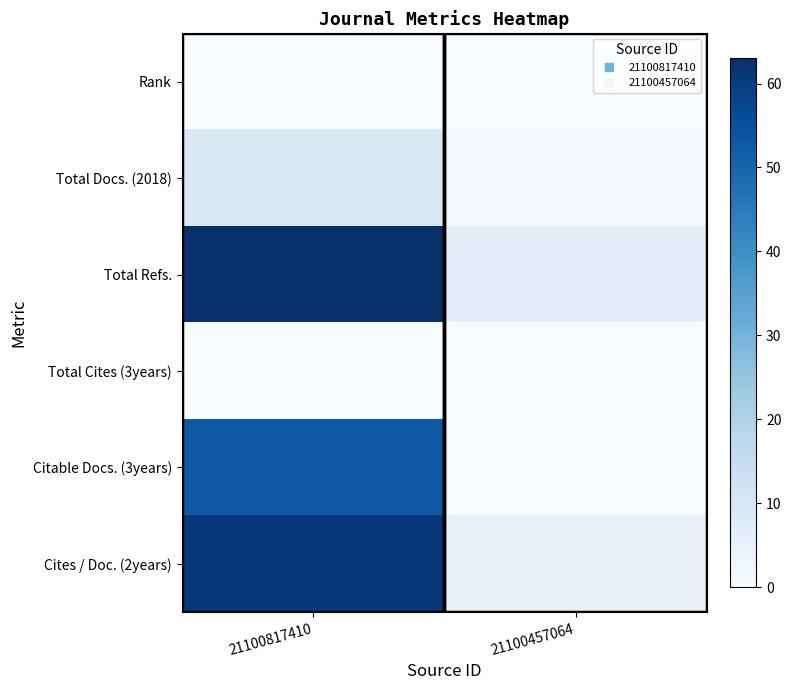

Reading right to left, transcribe all the data shown in this chart.

Rank: 21100457064=0	21100817410=0
Total Docs. (2018): 21100457064=1	21100817410=9
Total Refs.: 21100457064=6	21100817410=63
Total Cites (3years): 21100457064=0	21100817410=0
Citable Docs. (3years): 21100457064=0	21100817410=53
Cites / Doc. (2years): 21100457064=5	21100817410=61